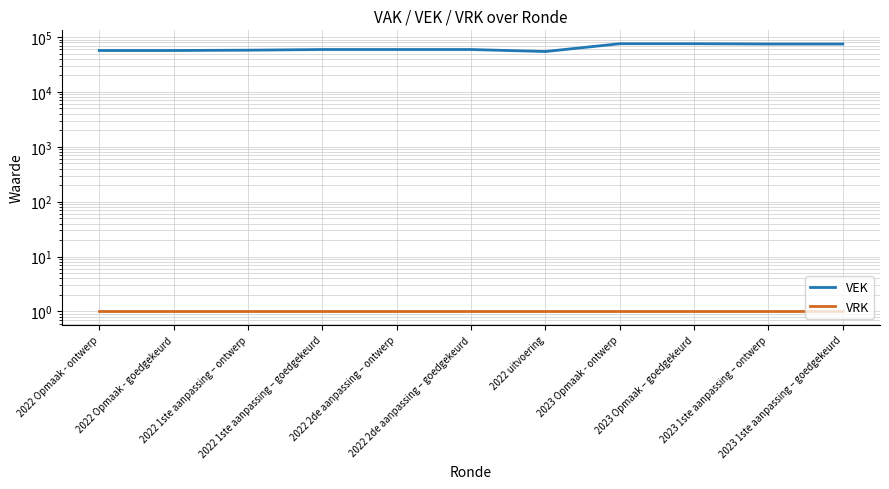

True or false: VRK and VEK cross at least once.

False